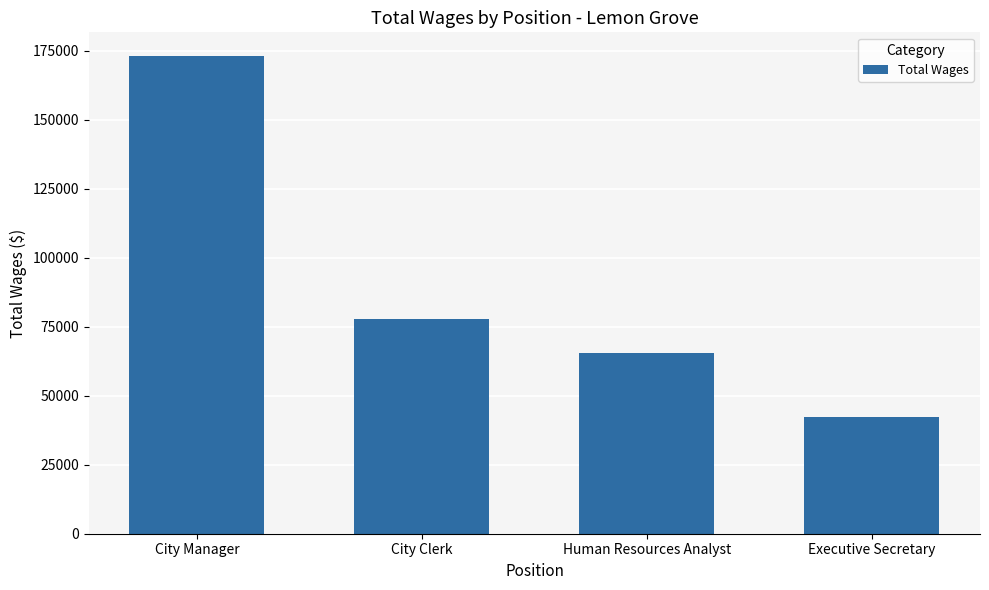

At which category does the chart reach its peak across all series?

City Manager